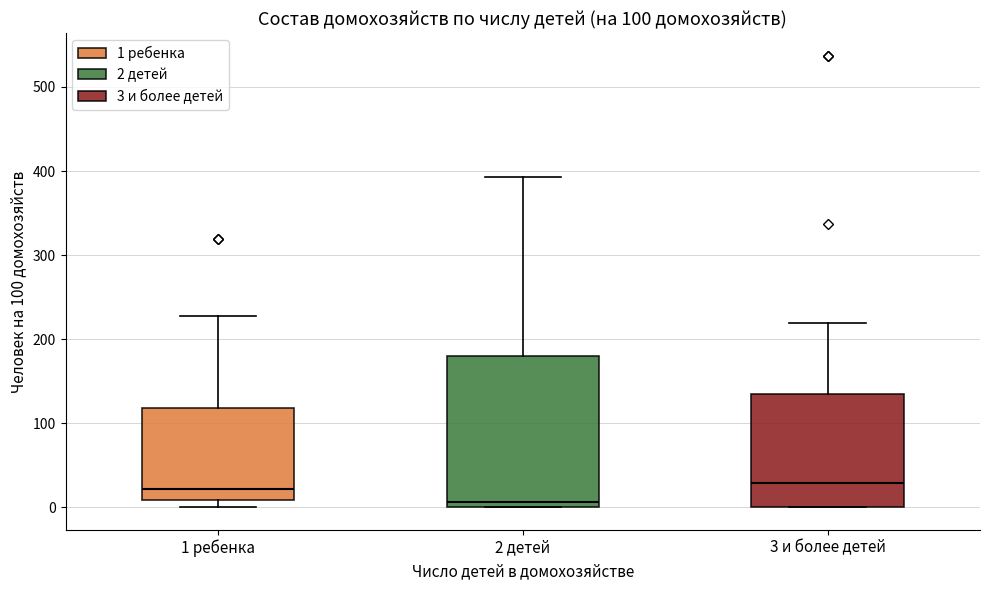

Comparing the boxes themselves (not the whiskers), which one is the tallest?

2 детей